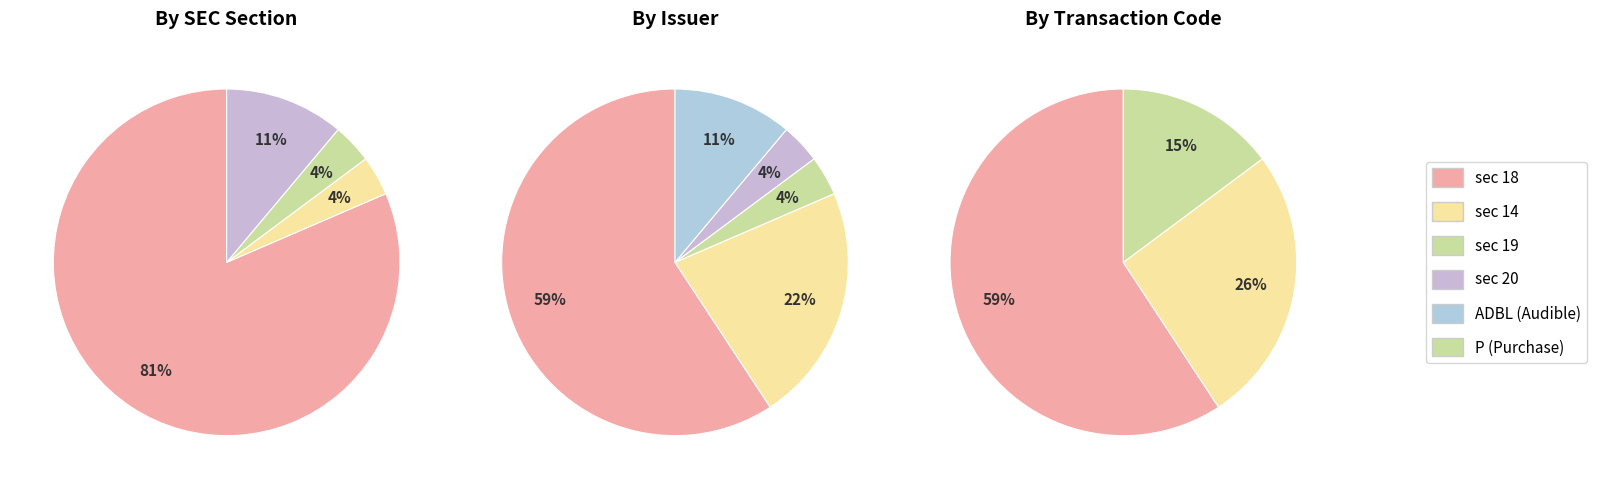

Rank the categories by value from highest to lowest.

sec_18, sec_20, sec_14, sec_19